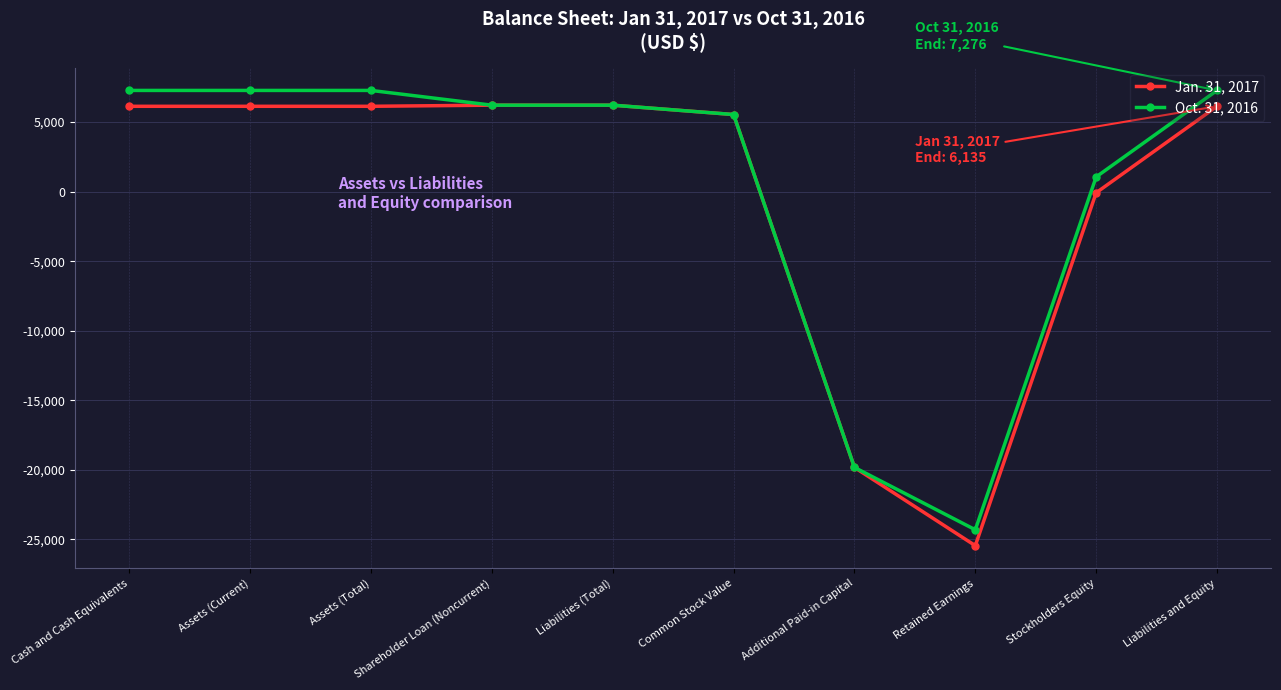

Is this an area chart (filled region under the line)?

No